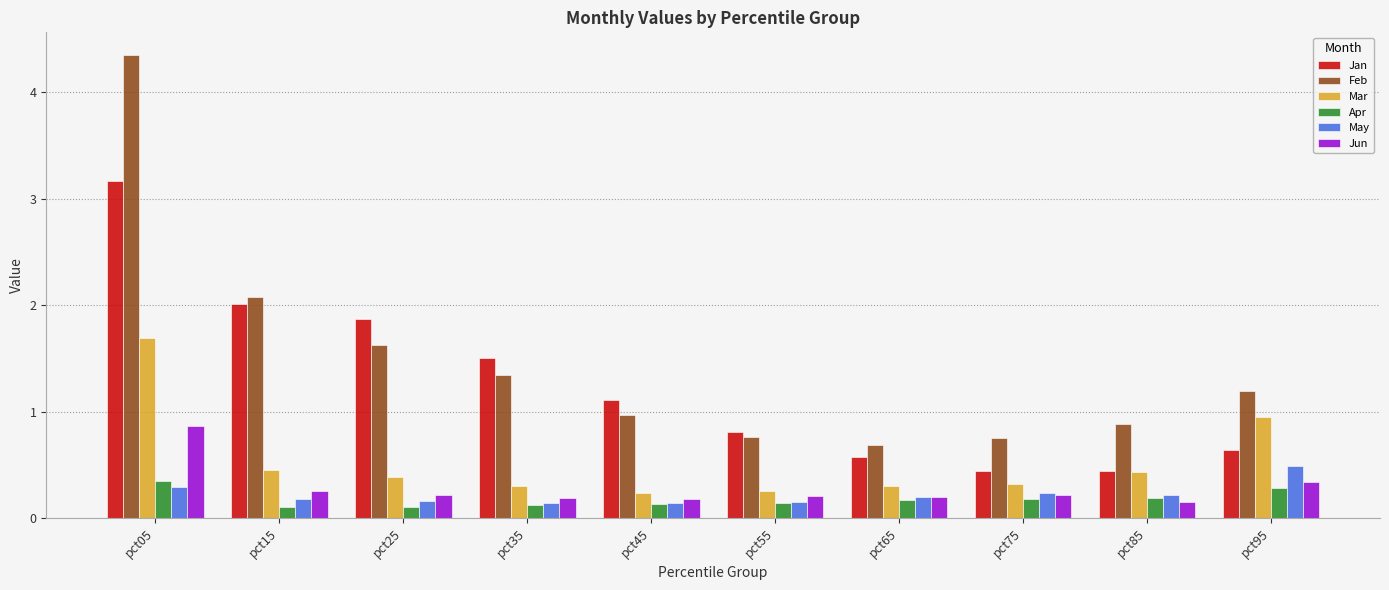

Which series has the widest spread of values?

Feb